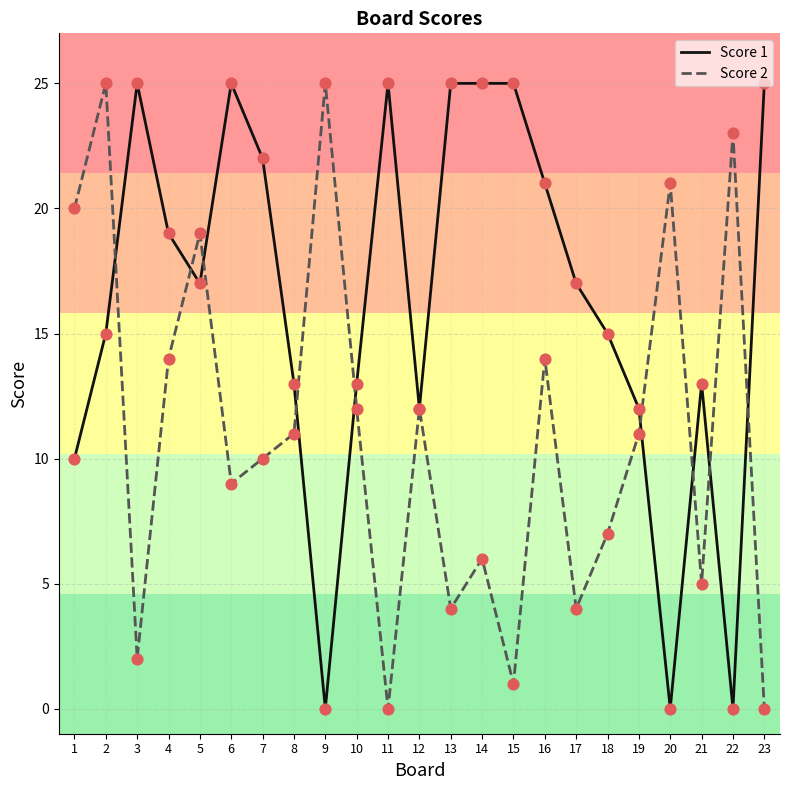

At which category is the sum across all series the highest?

2